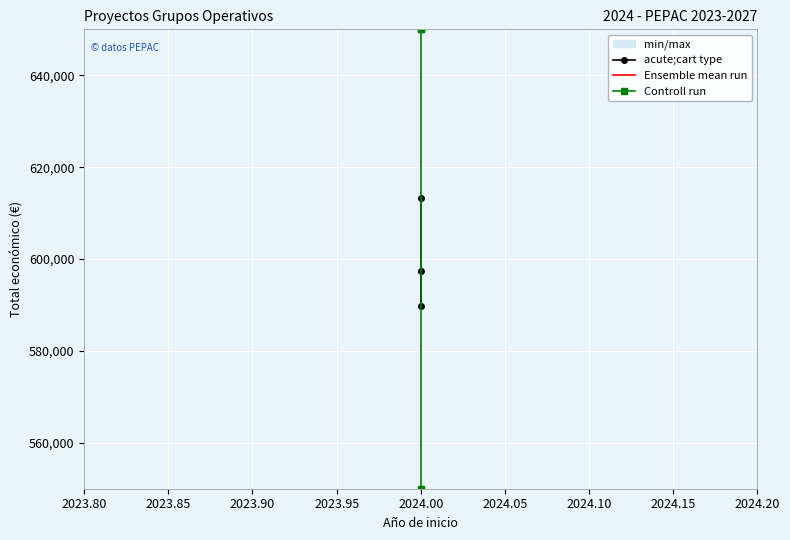

What is the minimum value shown in the chart?

550000.0